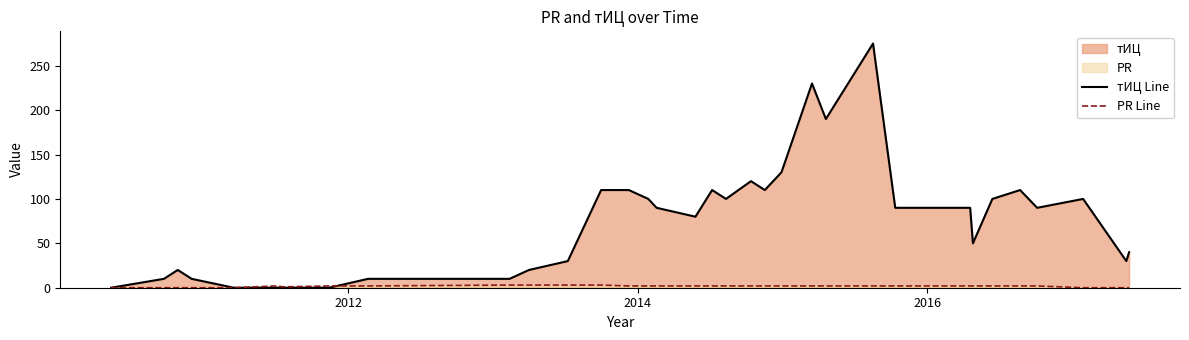

Rank the series by their average value, from lowest to highest.

PR Line, тИЦ Line